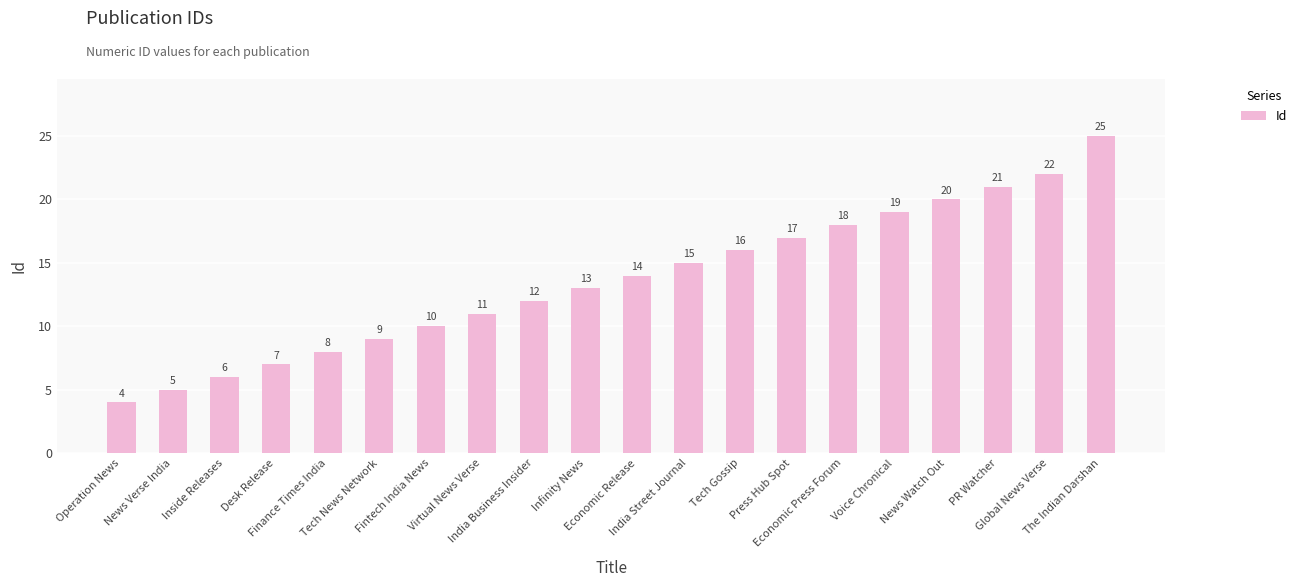

How many series are shown in this chart?

1